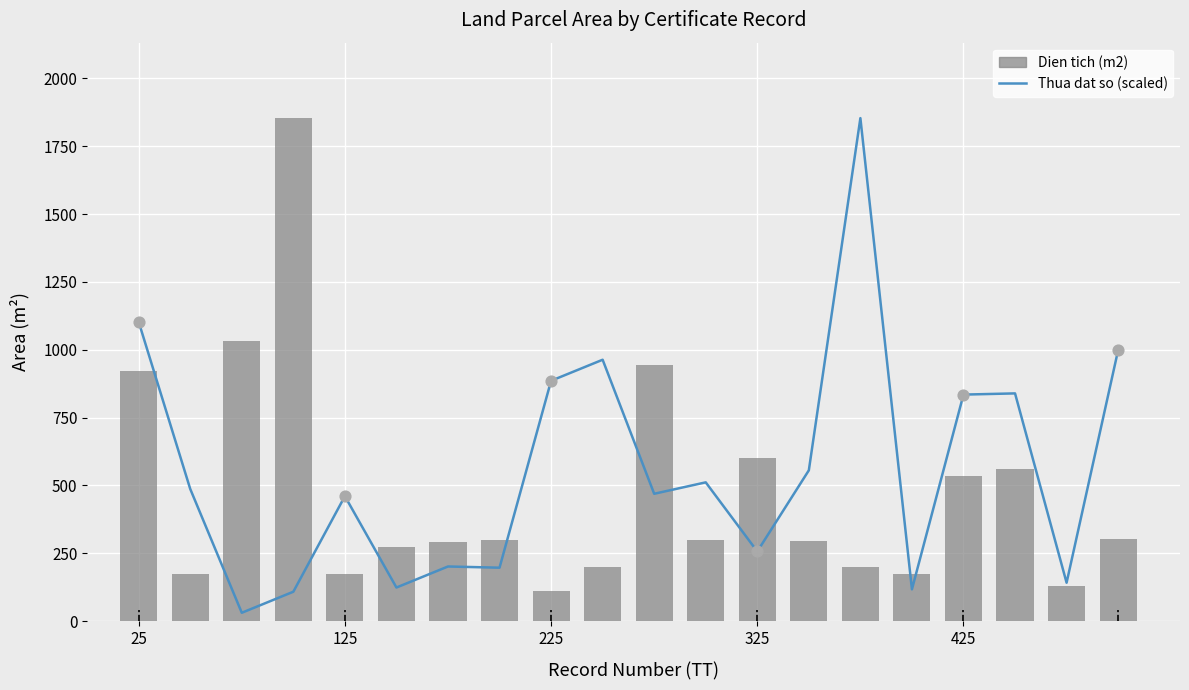

Which series contains the lowest Y value?

Thua dat so (scaled)